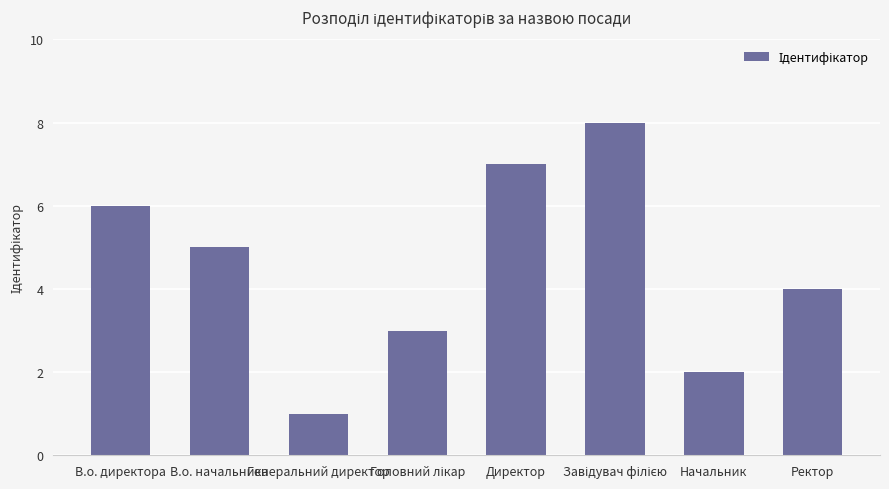

What is the minimum value shown in the chart?

1